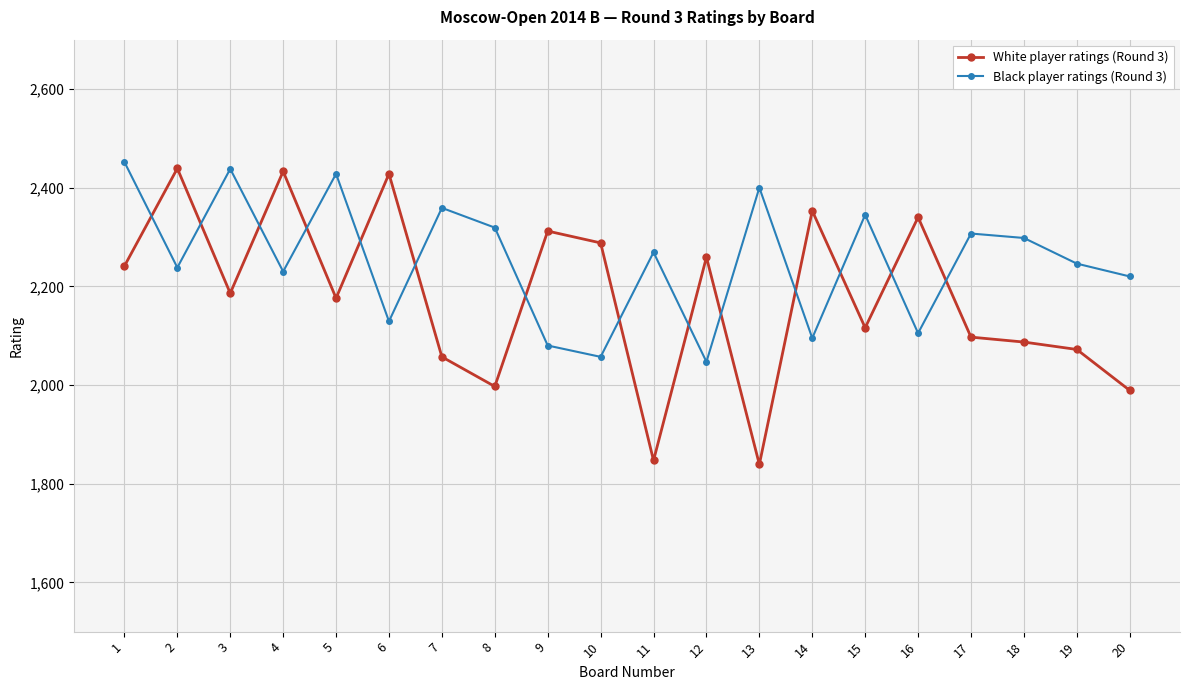

Reading left to right, transcribe all the data shown in this chart.

White player ratings (Round 3): 2241	2439	2186	2433	2176	2428	2057	1997	2312	2288	1847	2259	1839	2353	2116	2340	2097	2087	2072	1989
Black player ratings (Round 3): 2452	2238	2438	2230	2428	2129	2359	2319	2080	2057	2269	2047	2400	2095	2345	2105	2307	2298	2246	2220